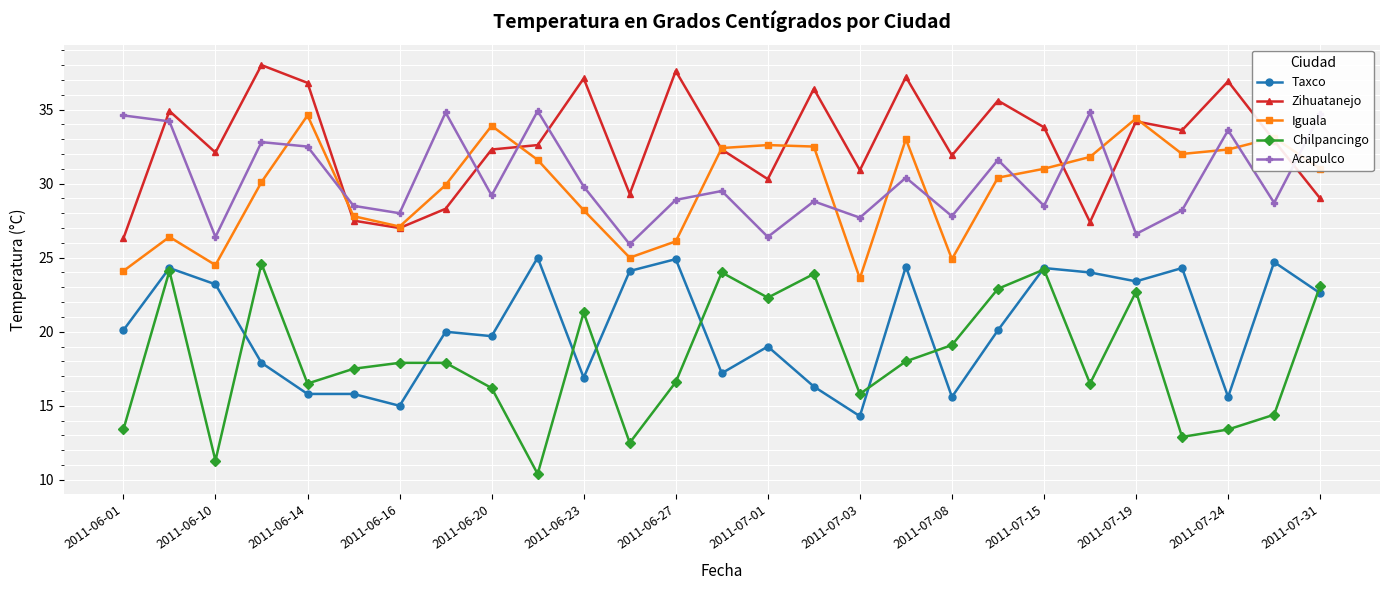

What is the highest value of the Acapulco series?

34.9